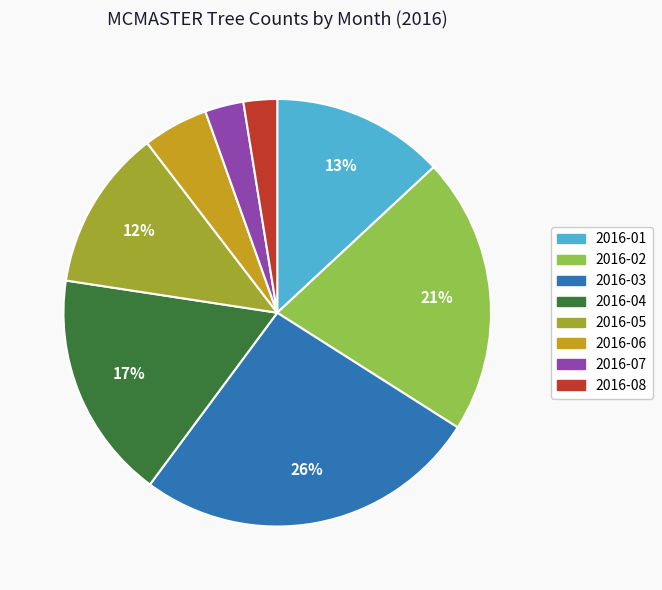

How many segments does this pie chart have?

8